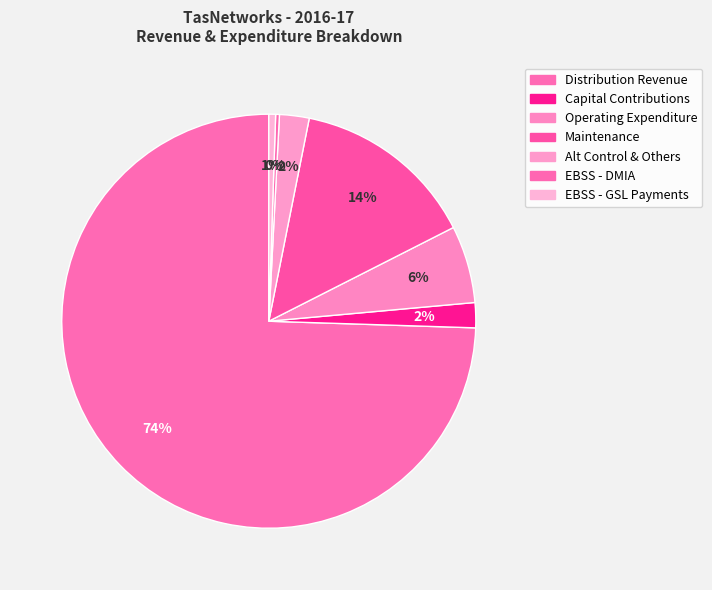

To the nearest percent, what percentage of the pie is Operating Expenditure?

6%